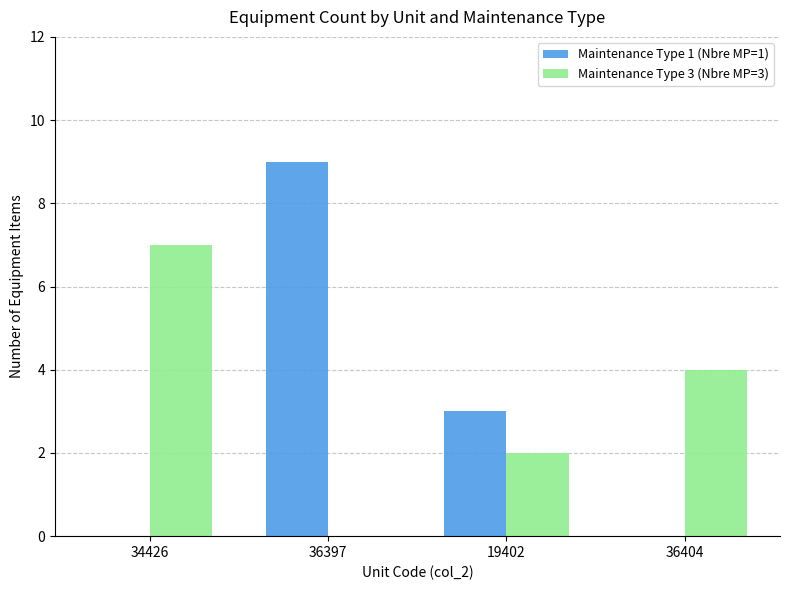

Which series has the largest total across all categories?

Maintenance Type 3 (Nbre MP=3)